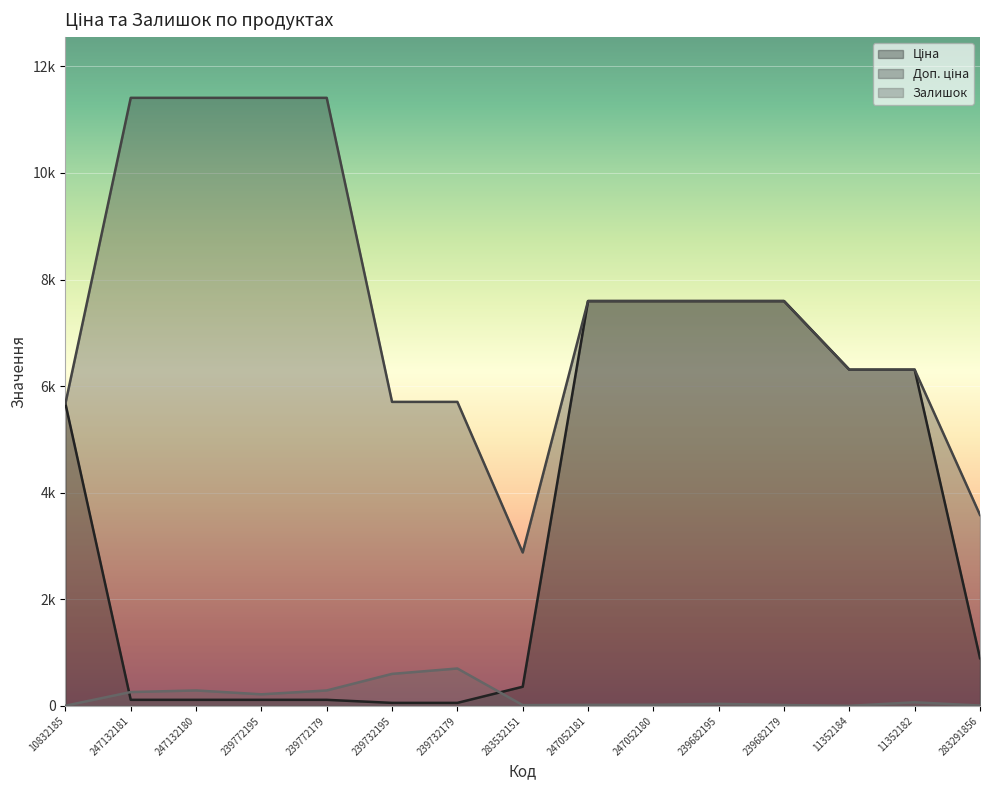

Which category has the highest value across all series?

247132181